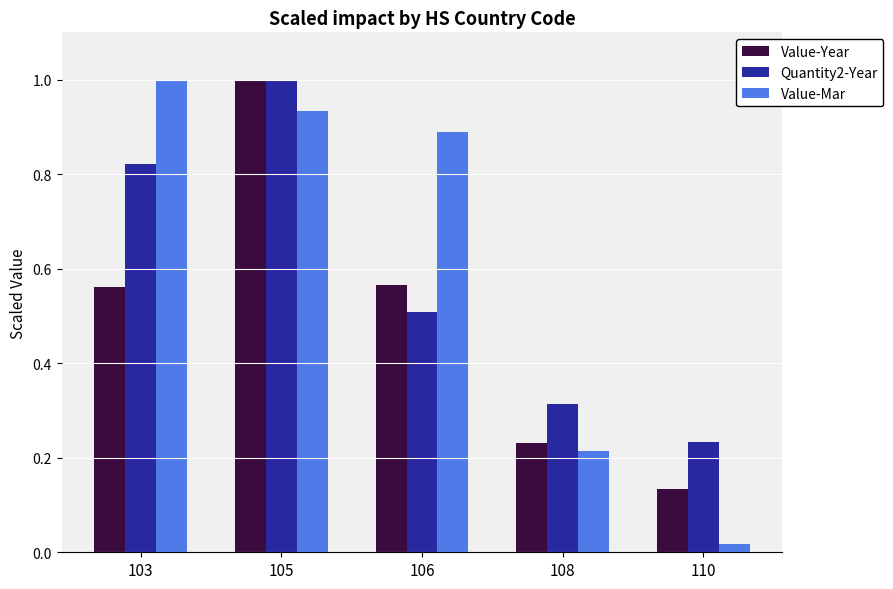

What is the sum of the Value-Year values at 106 and 105?

1.6